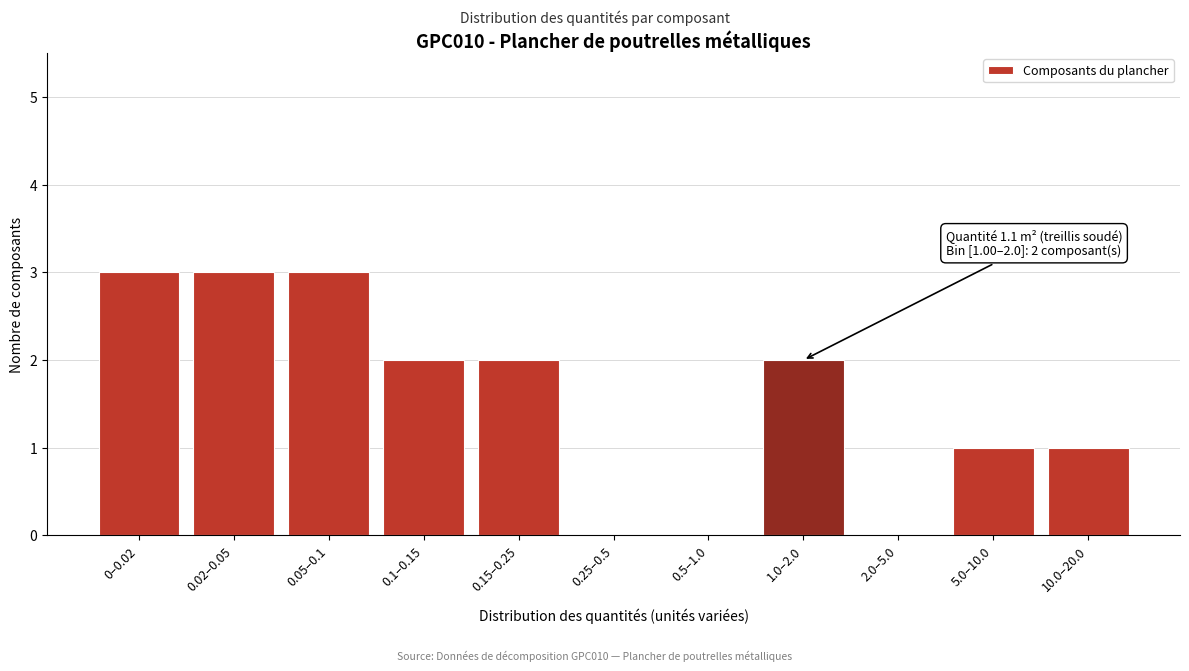

Reading left to right, what are all the values shown in this chart?

0–0.02=3	0.02–0.05=3	0.05–0.1=3	0.1–0.15=2	0.15–0.25=2	0.25–0.5=0	0.5–1.0=0	1.0–2.0=2	2.0–5.0=0	5.0–10.0=1	10.0–20.0=1